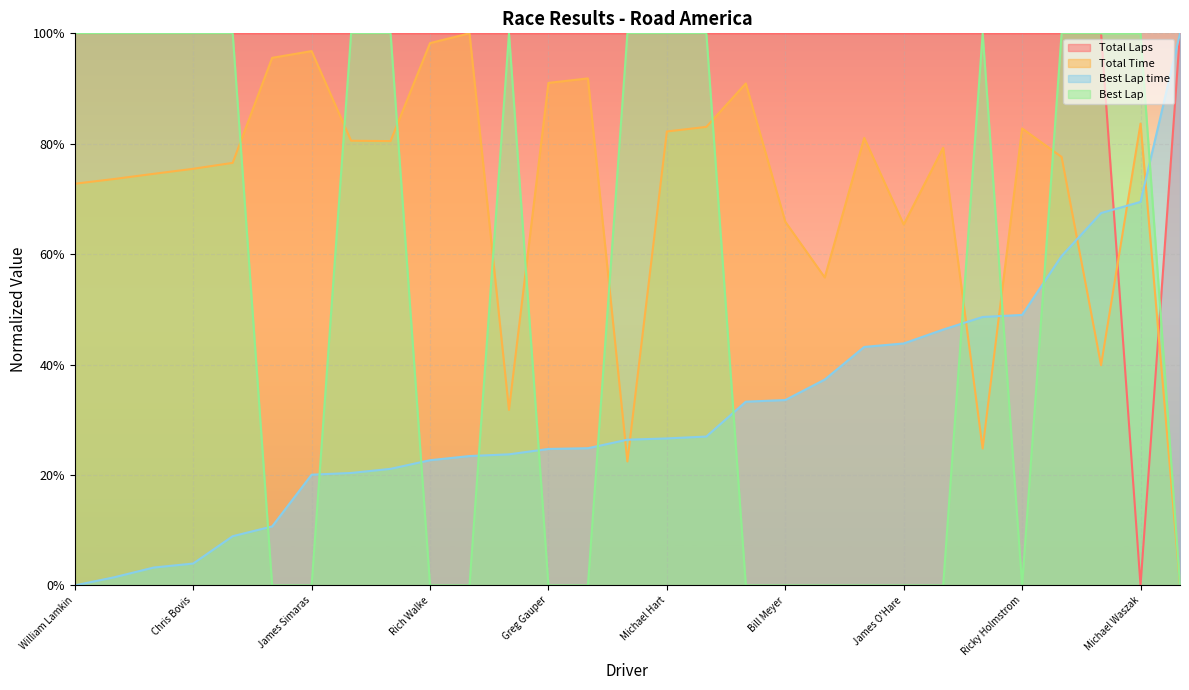

Reading left to right, list all the values displayed in this chart.

Total Laps: 1.0	1.0	1.0	1.0	1.0	1.0	1.0	1.0	1.0	1.0	1.0	1.0	1.0	1.0	1.0	1.0	1.0	1.0	1.0	1.0	1.0	1.0	1.0	1.0	1.0	1.0	1.0	0.0	1.0
Total Time: 0.7	0.7	0.7	0.8	0.8	1.0	1.0	0.8	0.8	1.0	1.0	0.3	0.9	0.9	0.2	0.8	0.8	0.9	0.7	0.6	0.8	0.7	0.8	0.2	0.8	0.8	0.4	0.8	0.0
Best Lap time: 0.0	0.0	0.0	0.0	0.1	0.1	0.2	0.2	0.2	0.2	0.2	0.2	0.2	0.2	0.3	0.3	0.3	0.3	0.3	0.4	0.4	0.4	0.5	0.5	0.5	0.6	0.7	0.7	1.0
Best Lap: 1.0	1.0	1.0	1.0	1.0	0.0	0.0	1.0	1.0	0.0	0.0	1.0	0.0	0.0	1.0	1.0	1.0	0.0	0.0	0.0	0.0	0.0	0.0	1.0	0.0	1.0	1.0	1.0	0.0